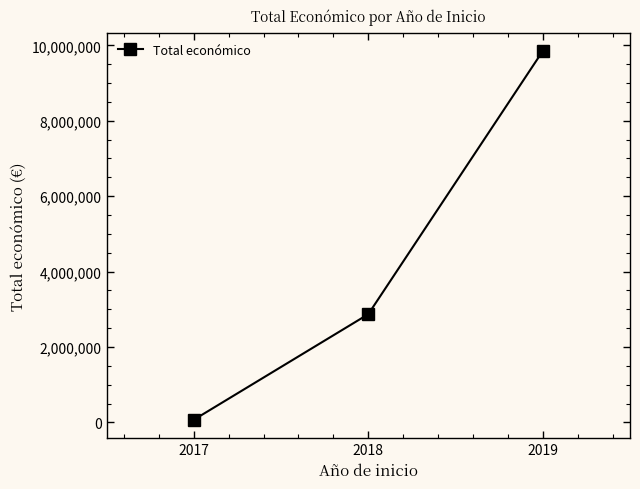

True or false: the data shows 9847932 at 2019.

True